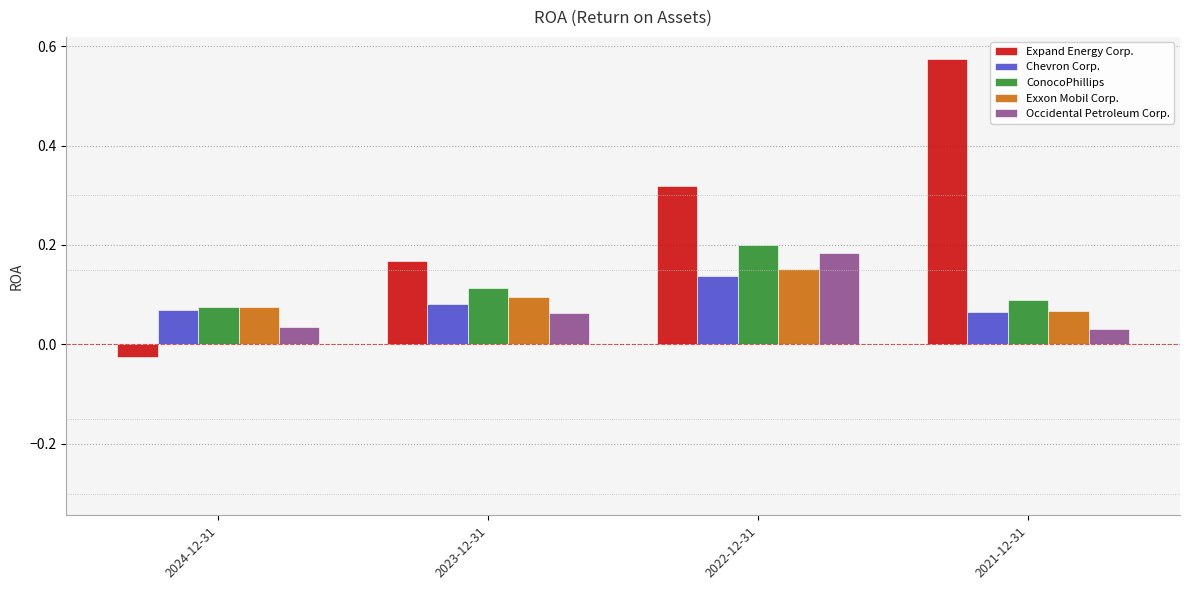

At which label does Occidental Petroleum Corp. reach its peak?

2022-12-31